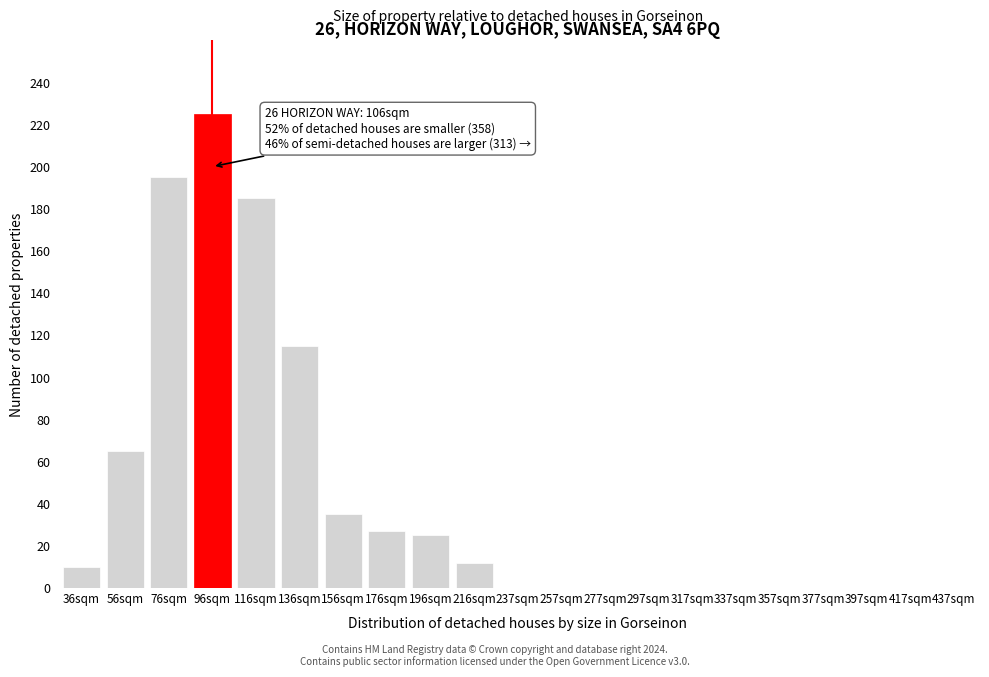

Reading left to right, what are all the values shown in this chart?

36sqm=10	56sqm=65	76sqm=195	96sqm=225	116sqm=185	136sqm=115	156sqm=35	176sqm=27	196sqm=25	216sqm=12	237sqm=0	257sqm=0	277sqm=0	297sqm=0	317sqm=0	337sqm=0	357sqm=0	377sqm=0	397sqm=0	417sqm=0	437sqm=0